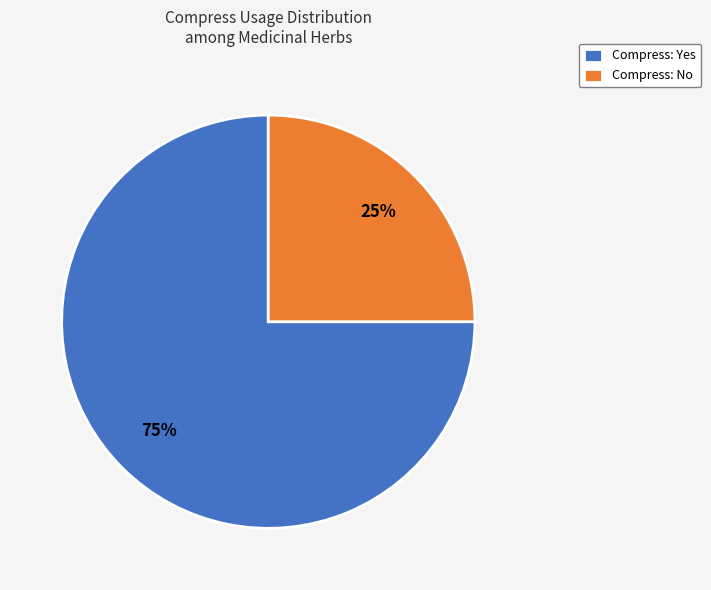

To the nearest percent, what is the average slice percentage?

50%